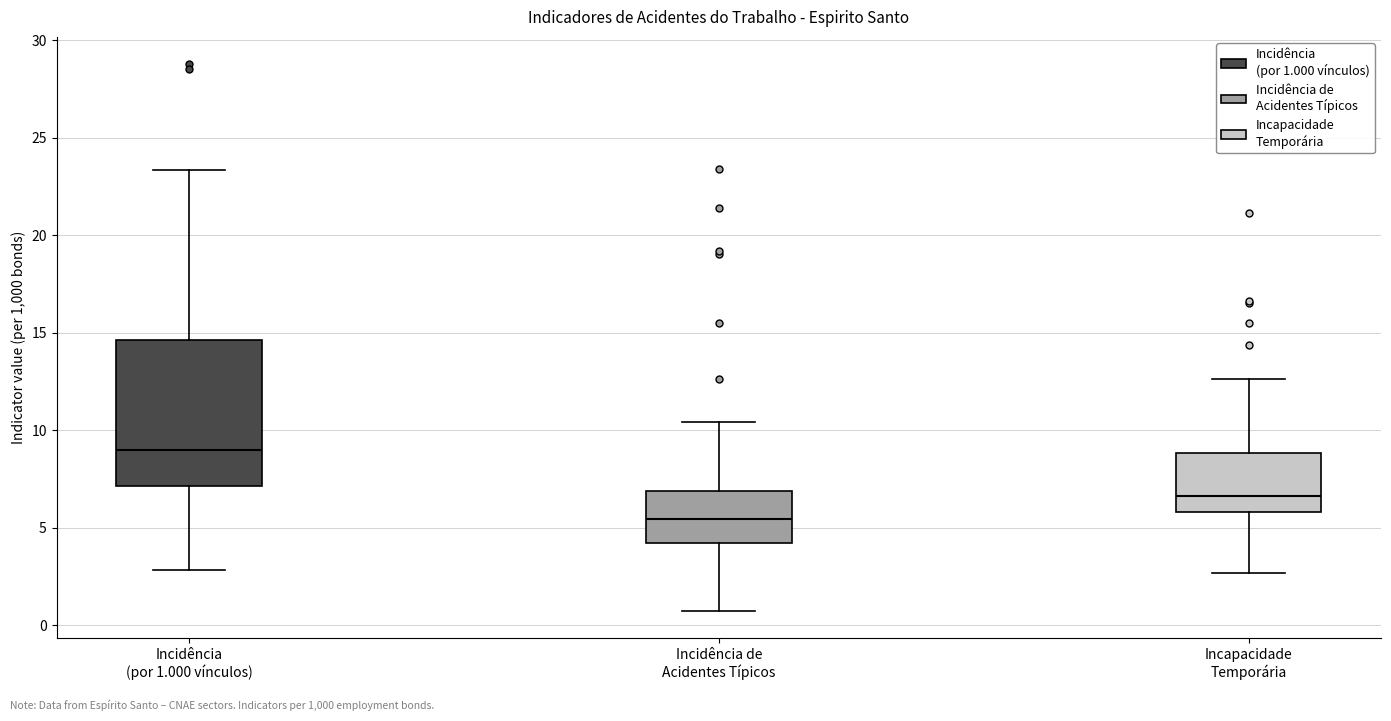

Reading left to right, read every box against the y-axis: the position of its median line, the range the box covers, and the ends of its whiskers. The values are not printed on the chart, so give them approximately, as read against the axis.

Incidência (por 1.000 vínculos): median 9.0, box 7.0 to 14.5, whiskers 3.0 to 23.5
Incidência de Acidentes Típicos: median 5.5, box 4.0 to 7.0, whiskers 1.0 to 10.5
Incapacidade Temporária: median 6.5, box 6.0 to 9.0, whiskers 2.5 to 12.5